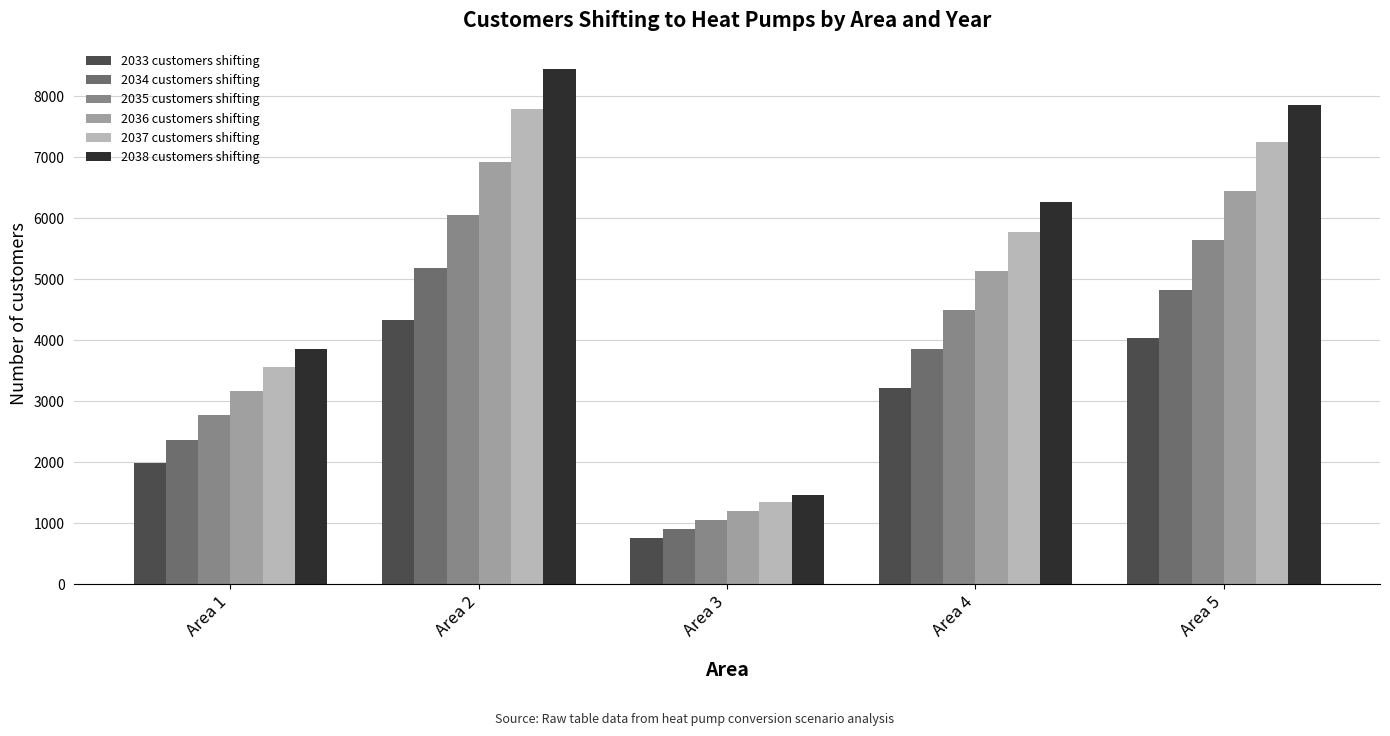

What are all the series names shown in the legend?

2033 customers shifting, 2034 customers shifting, 2035 customers shifting, 2036 customers shifting, 2037 customers shifting, 2038 customers shifting